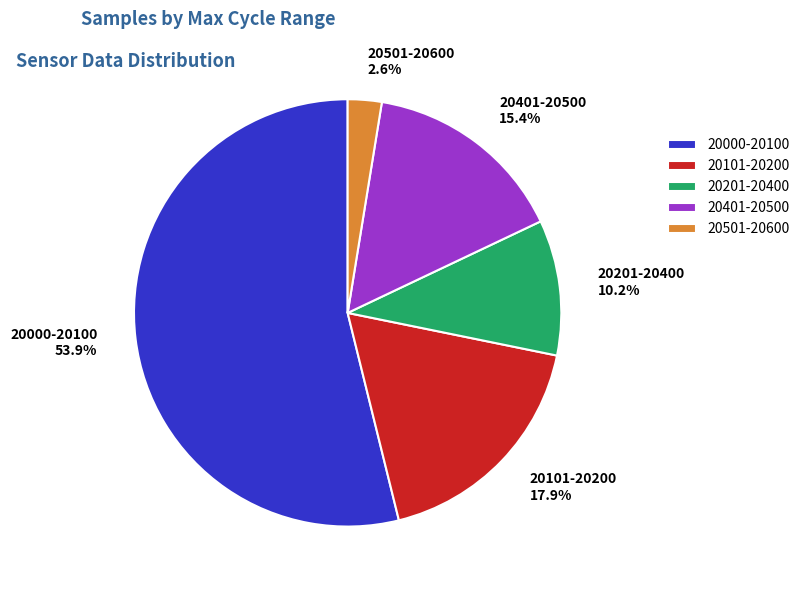

Approximately how many times larger is the value at 20101-20200 compared to 20000-20100?

0.3